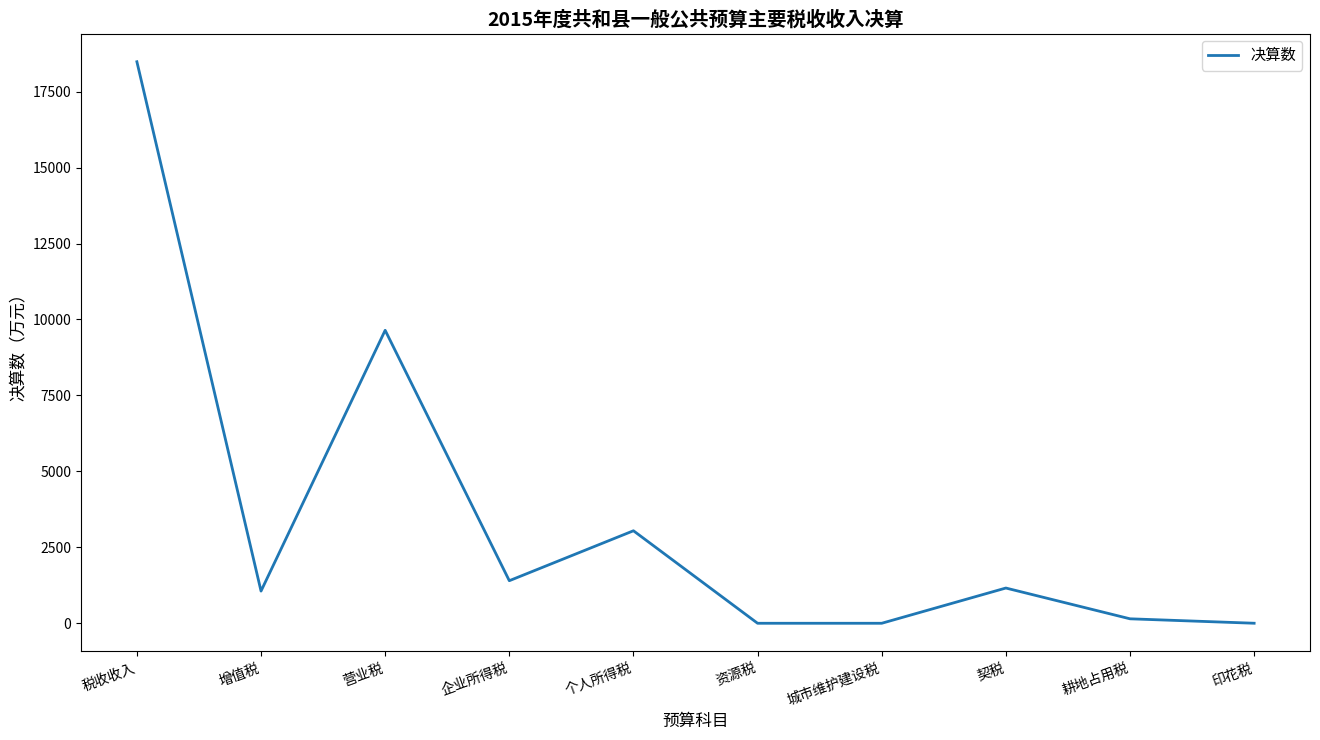

What is the difference between the maximum and minimum values?

18484